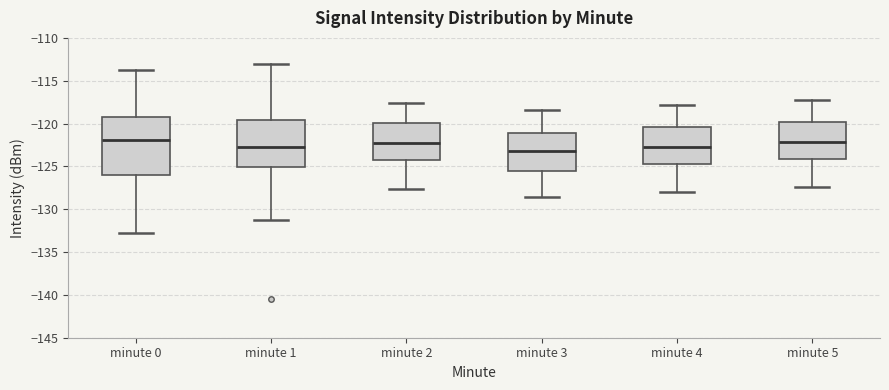

Reading left to right, read every box against the y-axis: the position of its median line, the range the box covers, and the ends of its whiskers. The values are not printed on the chart, so give them approximately, as read against the axis.

minute 0: median -122.0, box -126.0 to -119.0, whiskers -133.0 to -113.5
minute 1: median -122.5, box -125.0 to -119.5, whiskers -131.0 to -113.0
minute 2: median -122.0, box -124.0 to -120.0, whiskers -127.5 to -117.5
minute 3: median -123.0, box -125.5 to -121.0, whiskers -128.5 to -118.5
minute 4: median -122.5, box -124.5 to -120.5, whiskers -128.0 to -118.0
minute 5: median -122.0, box -124.0 to -120.0, whiskers -127.5 to -117.0